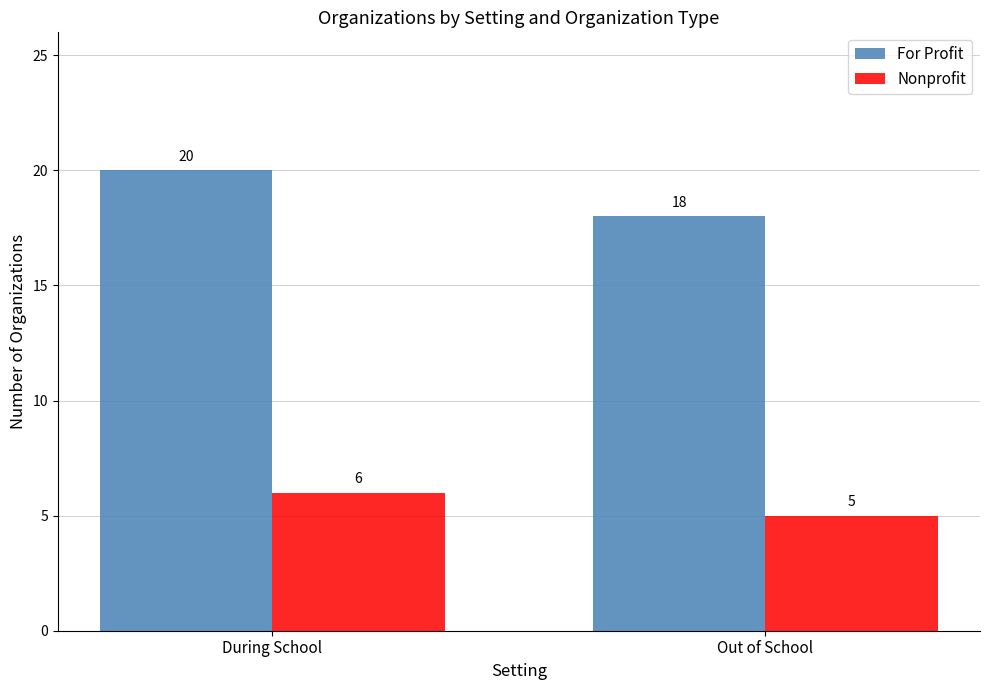

Rank the categories by For Profit value from highest to lowest.

During School, Out of School